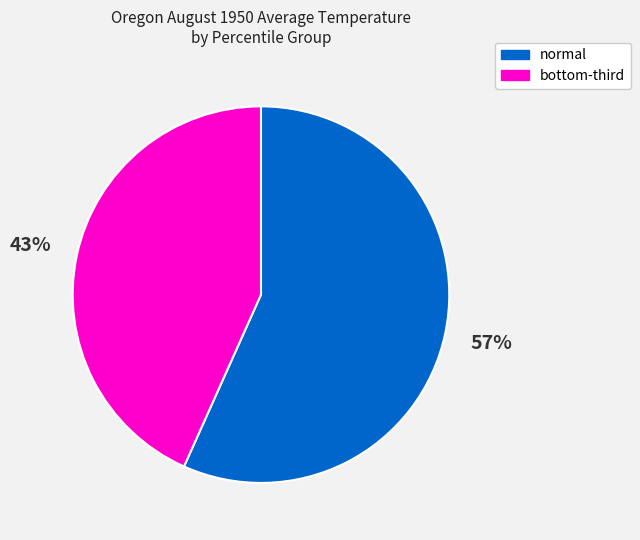

To the nearest percent, what is the average slice percentage?

50%